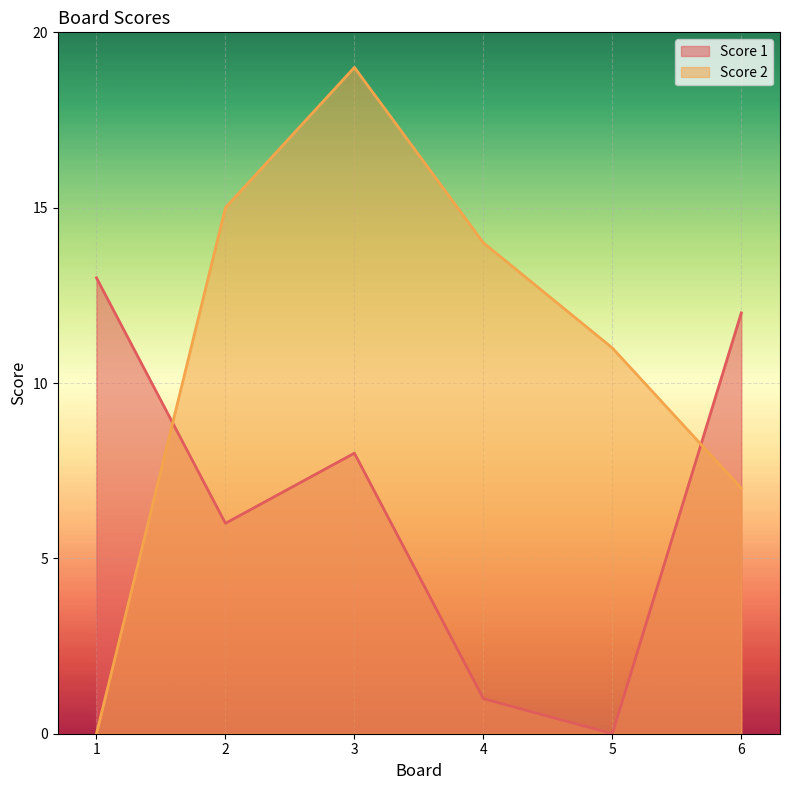

Where does the Score 2 series first go above 14?

2